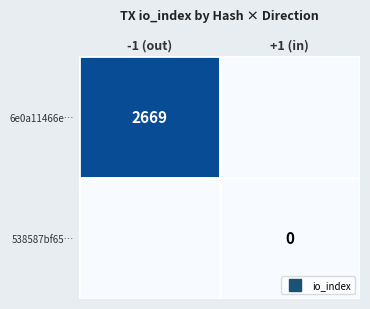

Which series has the largest range (max minus min)?

6e0a11466e…